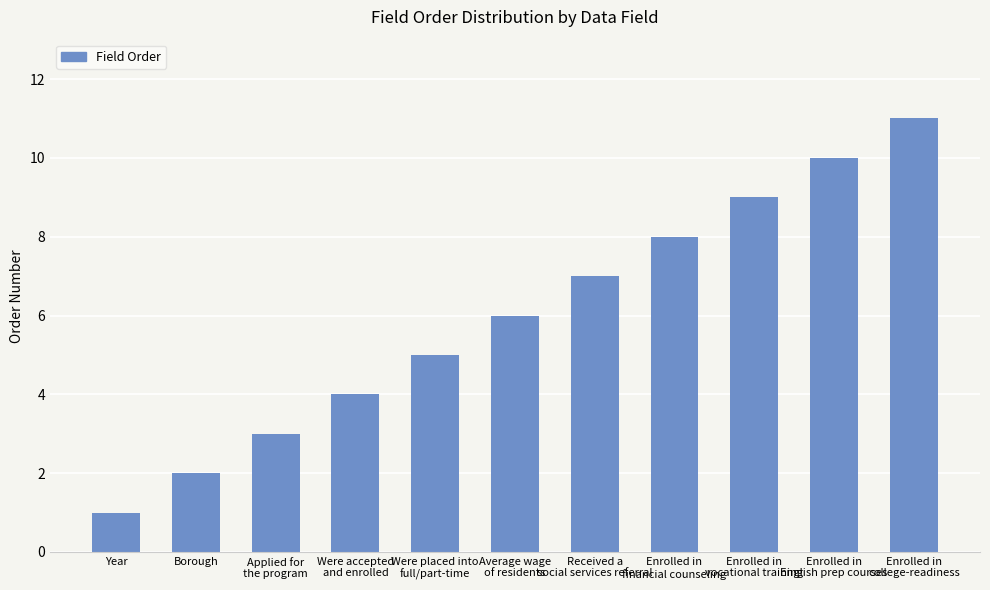

The value at Were placed into
full/part-time is 3. True or false?

False